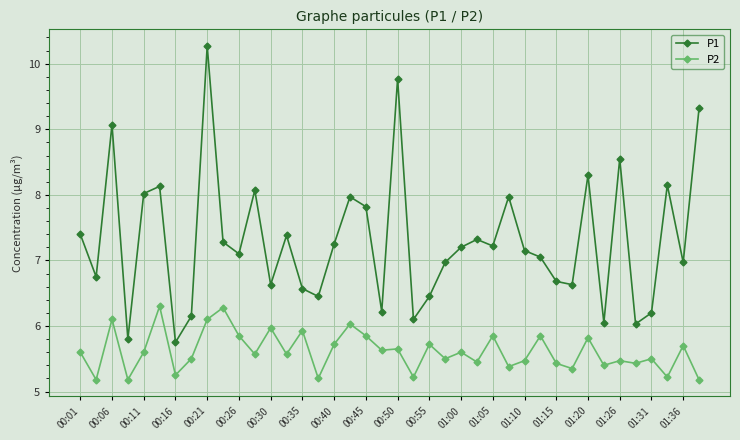

At how many categories does at least one series exceed 9?

4